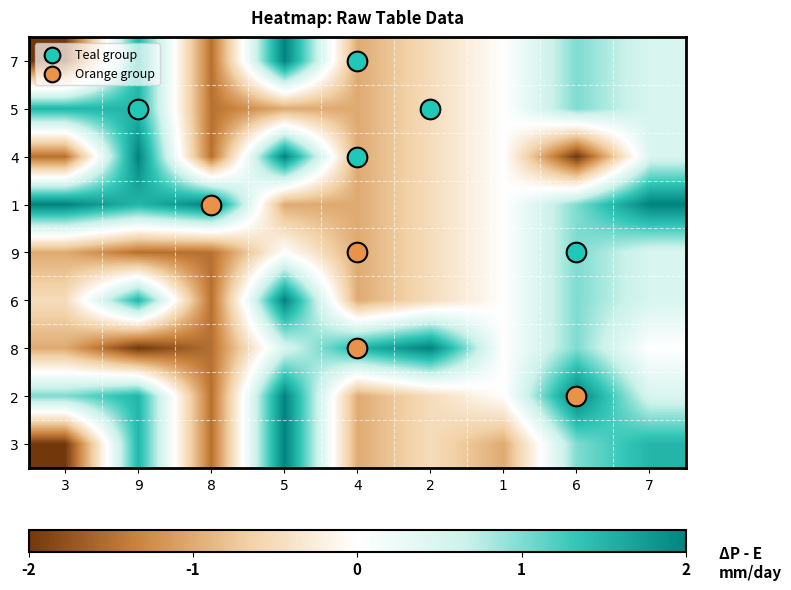

At how many categories does at least one series exceed 1?

8